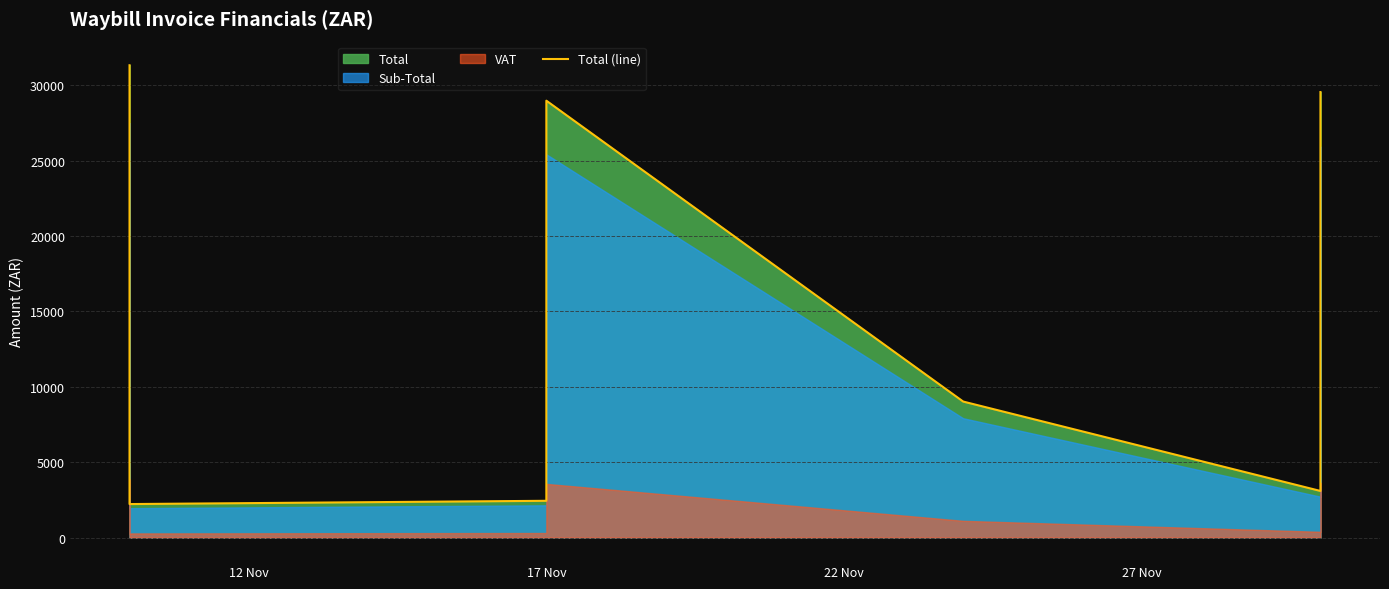

What is the average value?

13064.3